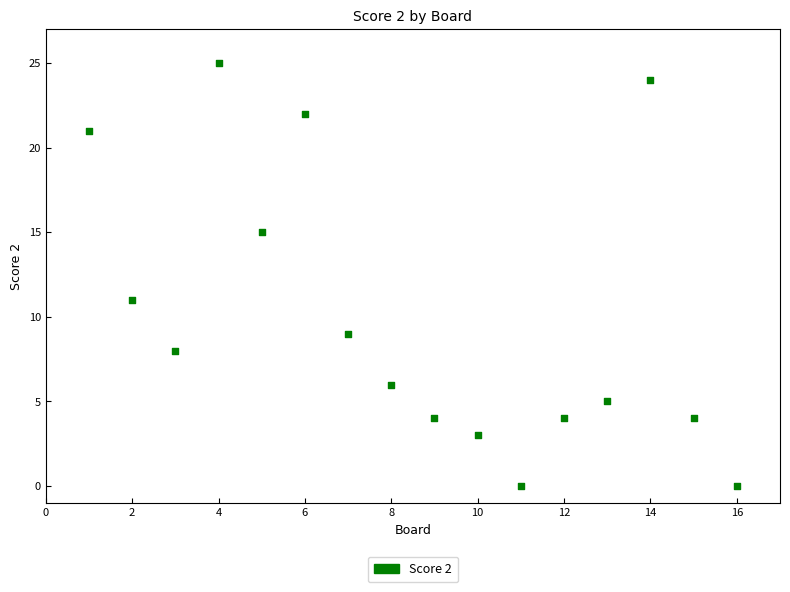

What is the range of X values (max minus min)?

15